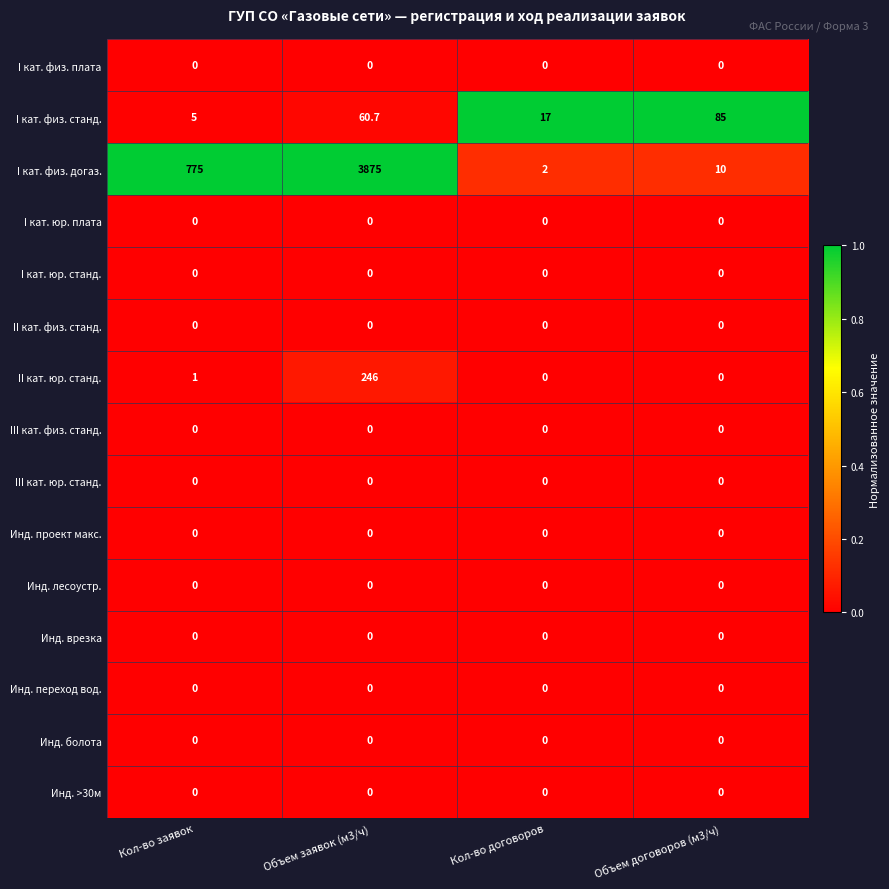

The II кат. физ. станд. series shows 0.0 at Кол-во договоров. True or false?

True